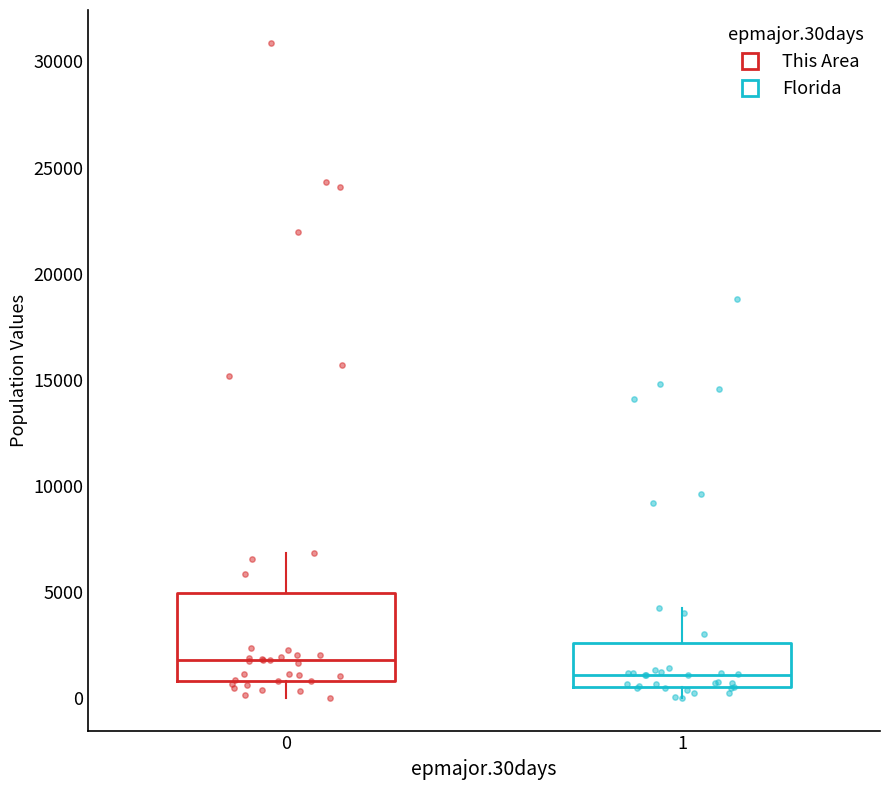

Reading left to right, read every box against the y-axis: the position of its median line, the range the box covers, and the ends of its whiskers. The values are not printed on the chart, so give them approximately, as read against the axis.

0: median 2000, box 1000 to 5000, whiskers 0 to 7000
1: median 1000, box 500 to 2500, whiskers 0 to 4000